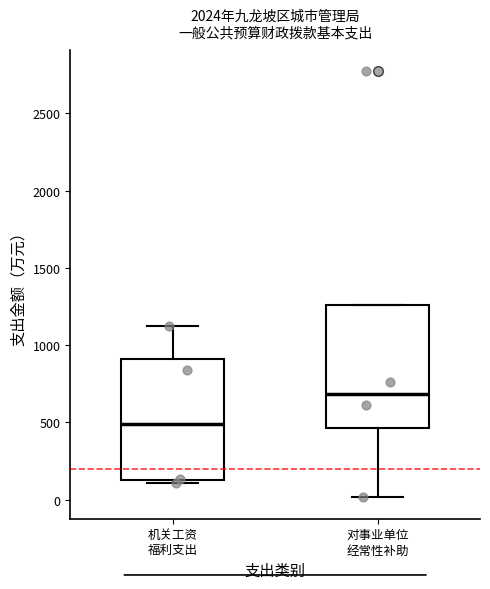

Reading left to right, transcribe this box plot: for each box, give where its median line is, the range the box spans, and where its two whiskers end, as read against the y-axis. The values are not printed on the chart, so give them approximately, as read against the axis.

机关工资 福利支出: median 500, box 150 to 900, whiskers 100 to 1150
对事业单位 经常性补助: median 700, box 450 to 1250, whiskers 0 to 1250